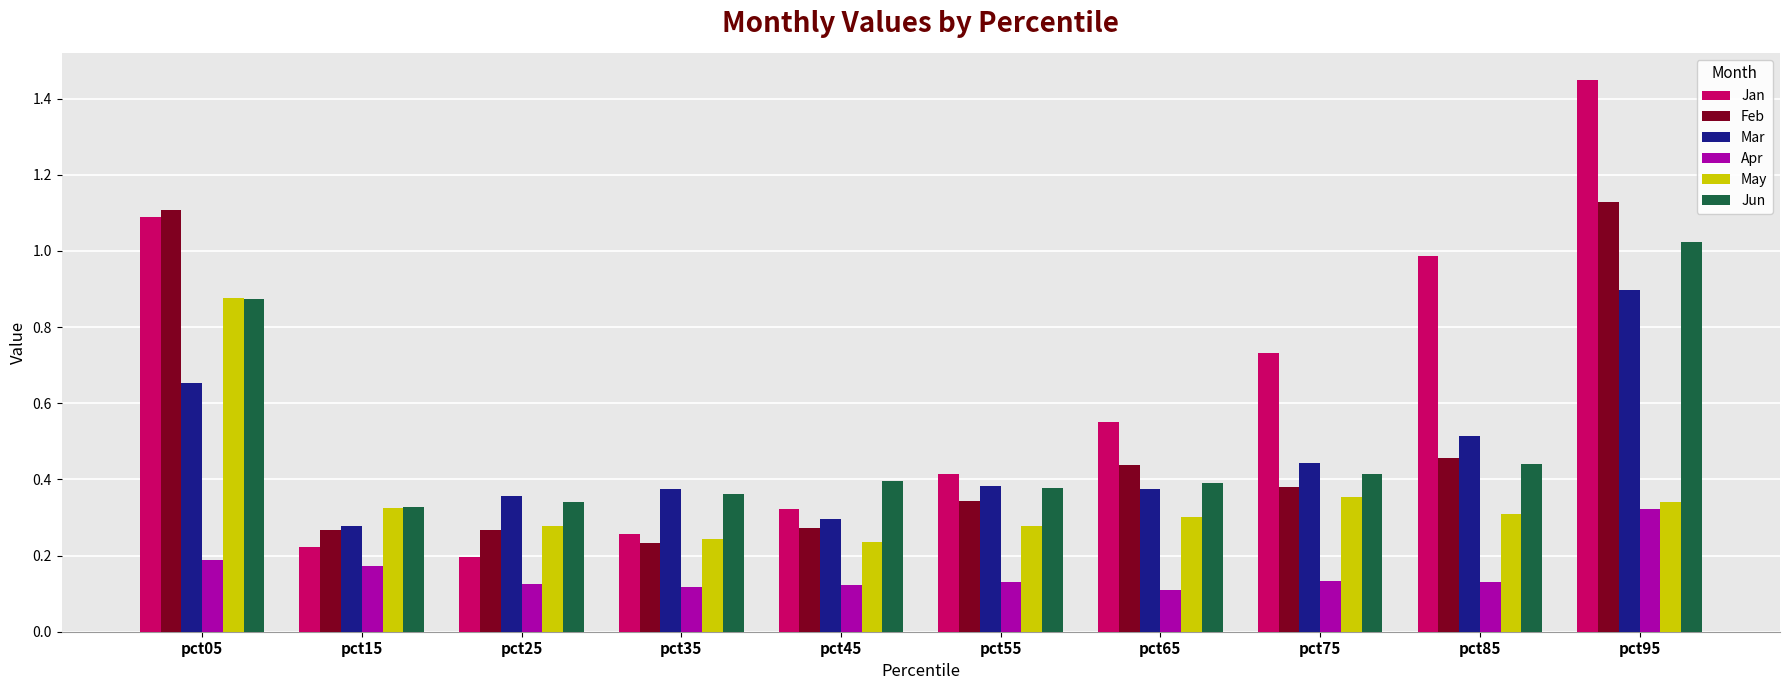

Which category has the highest value in the Feb series?

pct95